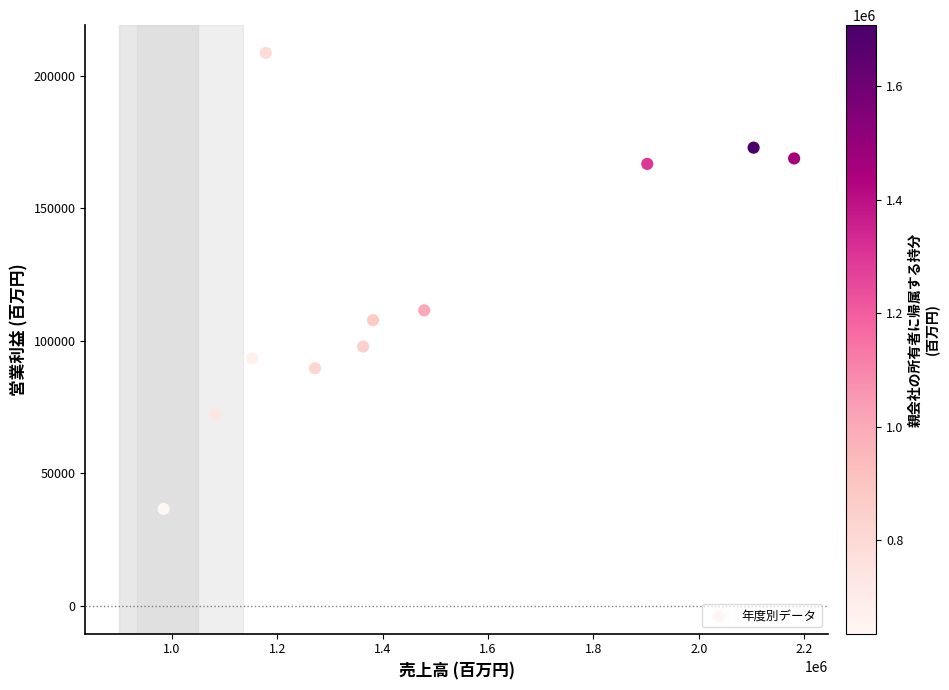

What Y value in the scatter plot is closest to 122638?

111535